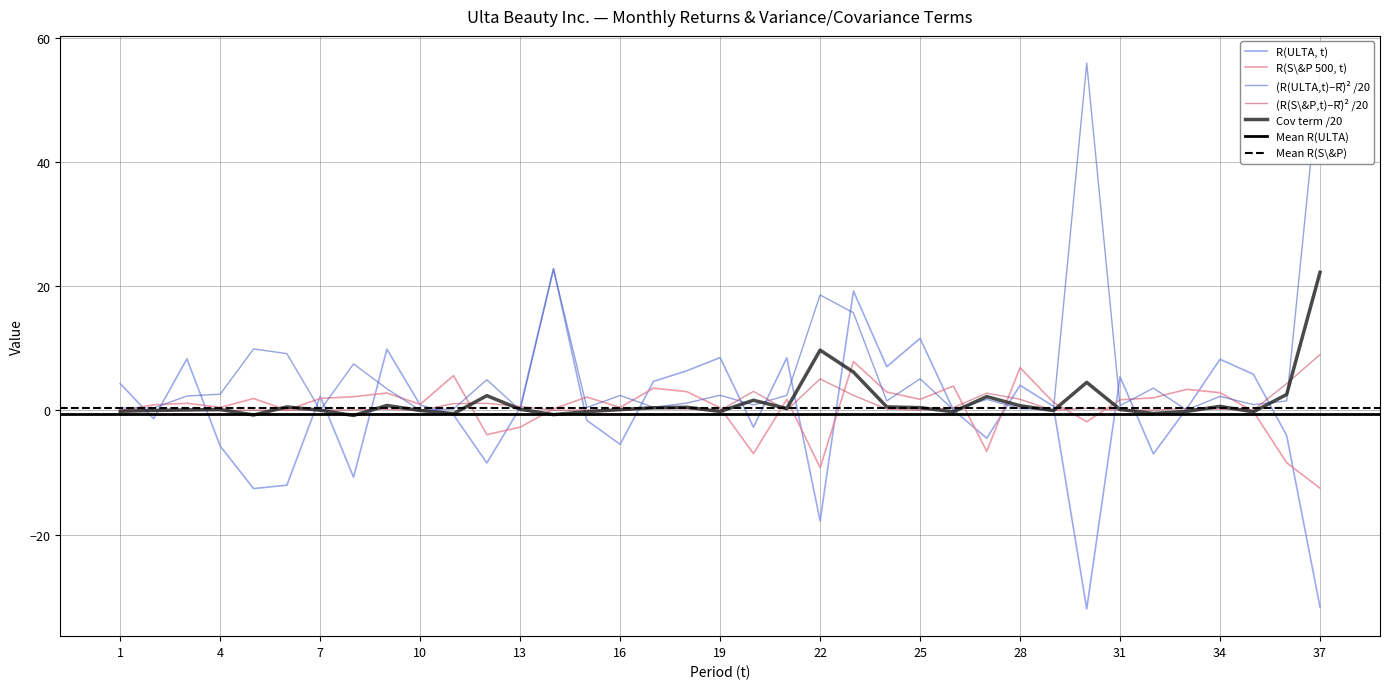

What is the minimum value for R(S\&P 500, t)?

-12.5